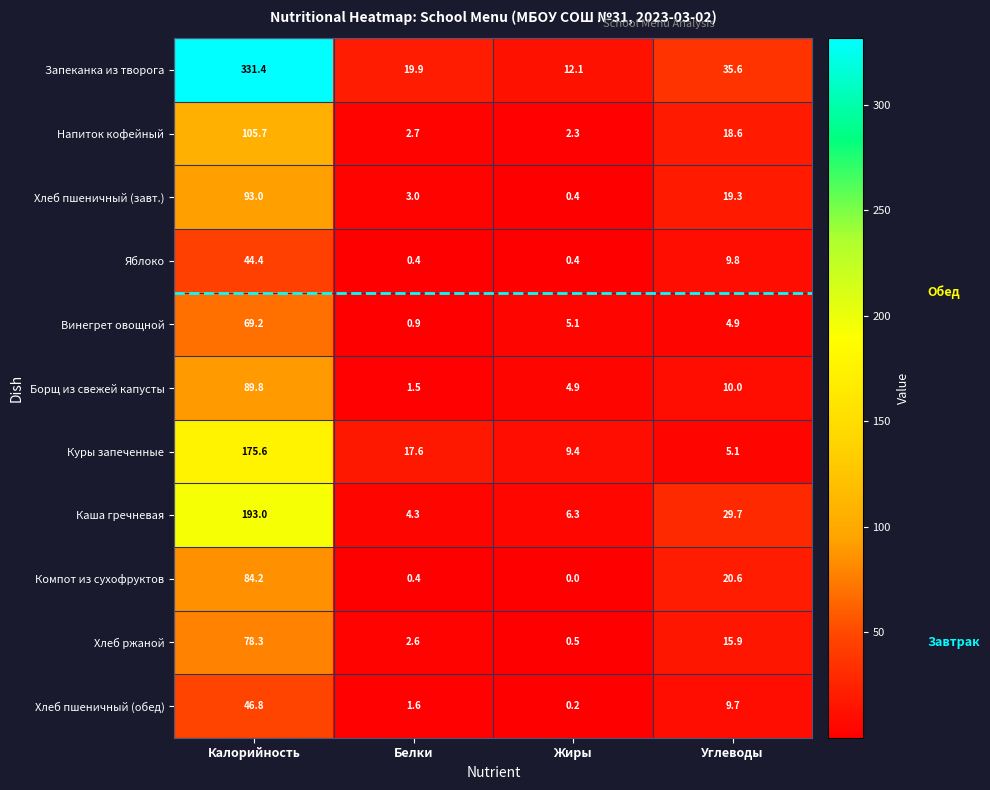

Which series has the widest spread of values?

Запеканка из творога